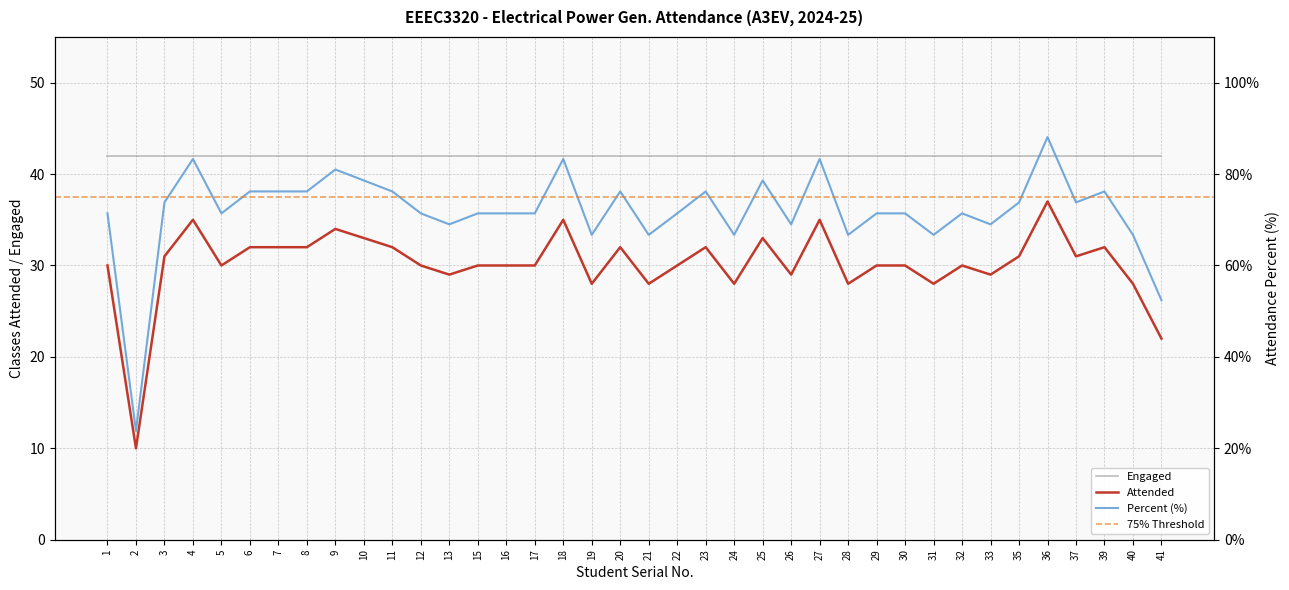

How many interior local valleys does the Attended series have?

11